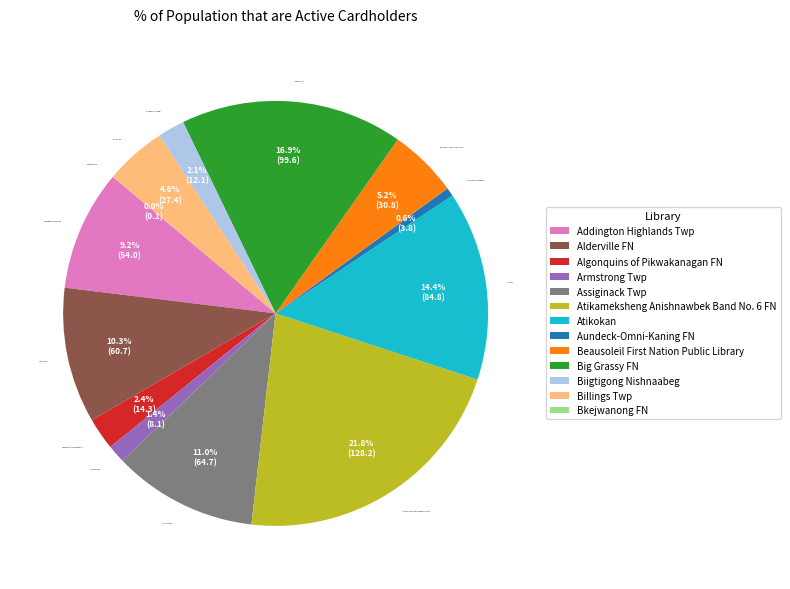

Is it true that Billings Twp is 5% of the pie?

True